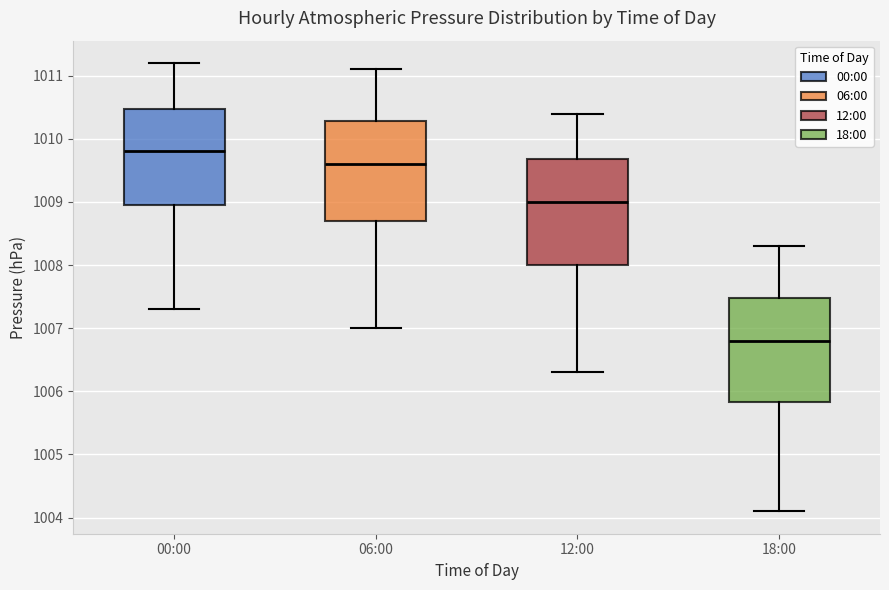

Reading left to right, transcribe this box plot: for each box, give where its median line is, the range the box spans, and where its two whiskers end, as read against the y-axis. The values are not printed on the chart, so give them approximately, as read against the axis.

00:00: median 1009.8, box 1009.0 to 1010.5, whiskers 1007.3 to 1011.2
06:00: median 1009.6, box 1008.7 to 1010.3, whiskers 1007.0 to 1011.1
12:00: median 1009.0, box 1008.0 to 1009.7, whiskers 1006.3 to 1010.4
18:00: median 1006.8, box 1005.8 to 1007.5, whiskers 1004.1 to 1008.3